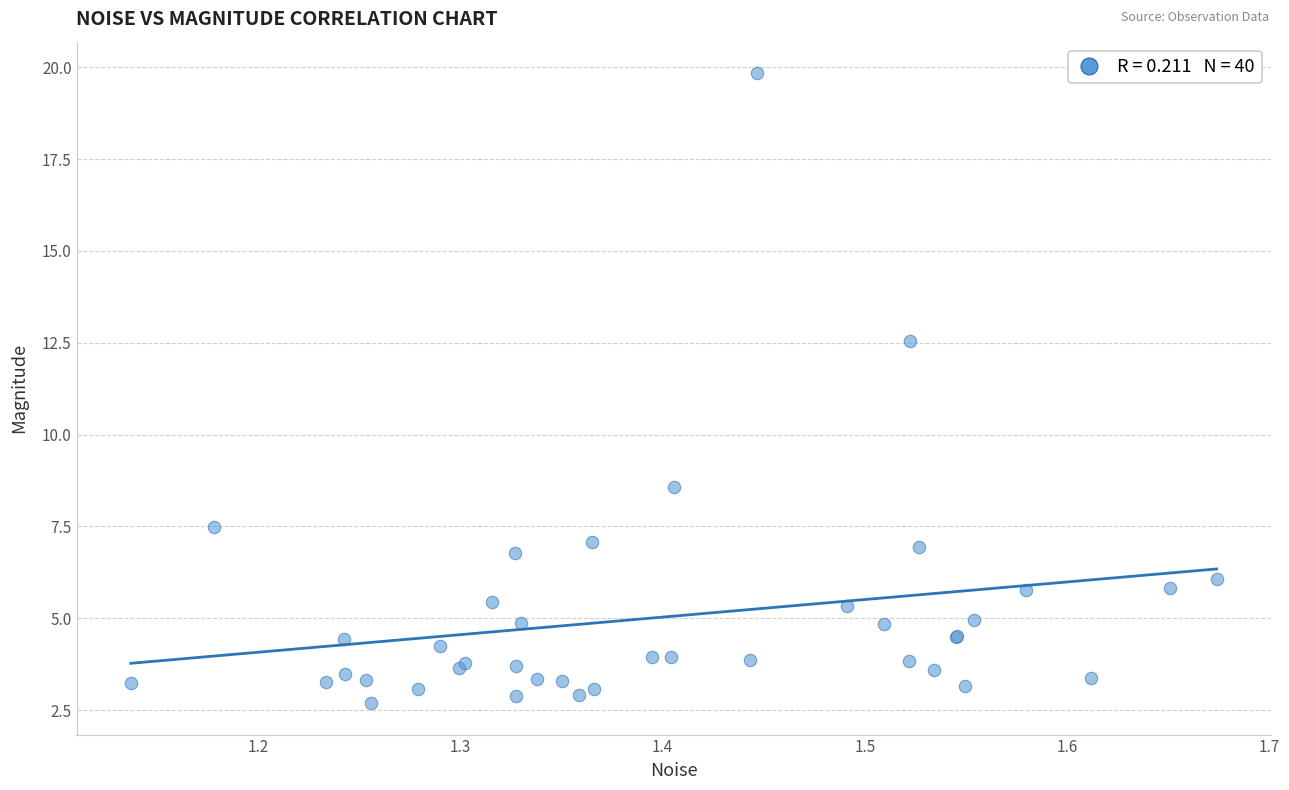

What Y value in the scatter plot is closest to 11?

12.6